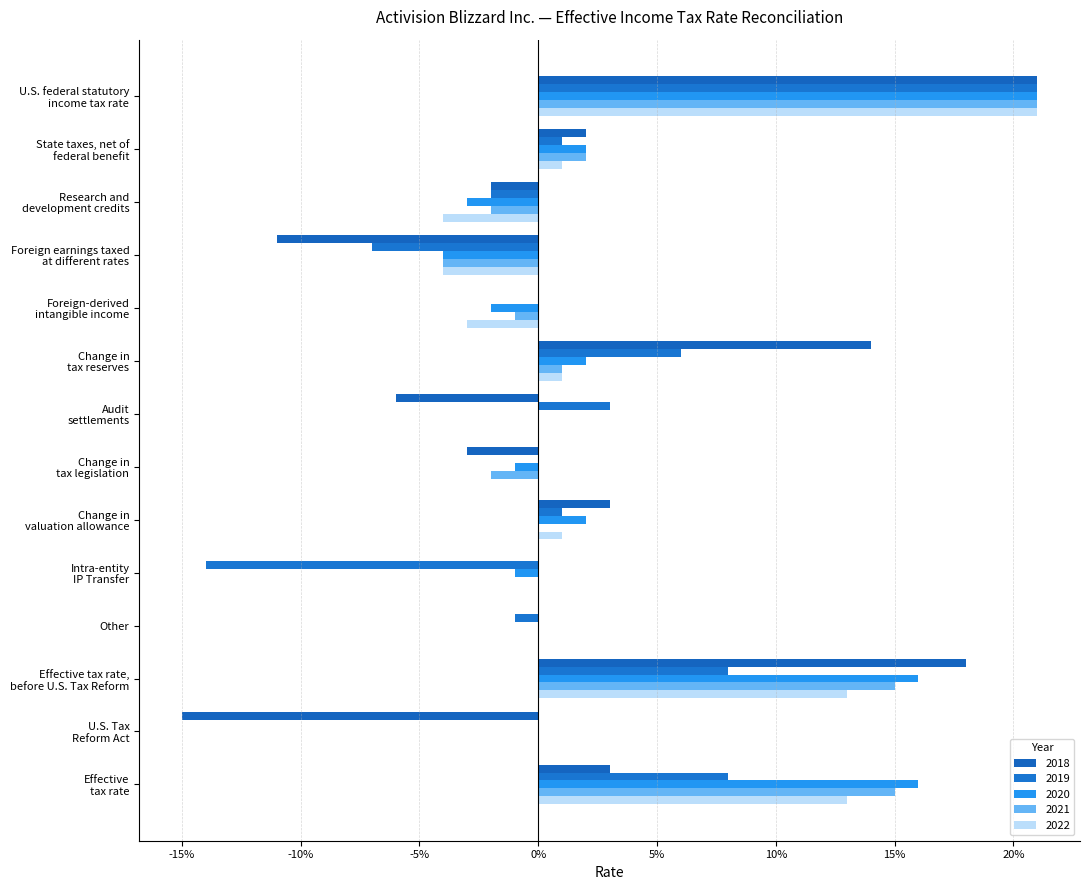

What are all the series names shown in the legend?

2018, 2019, 2020, 2021, 2022